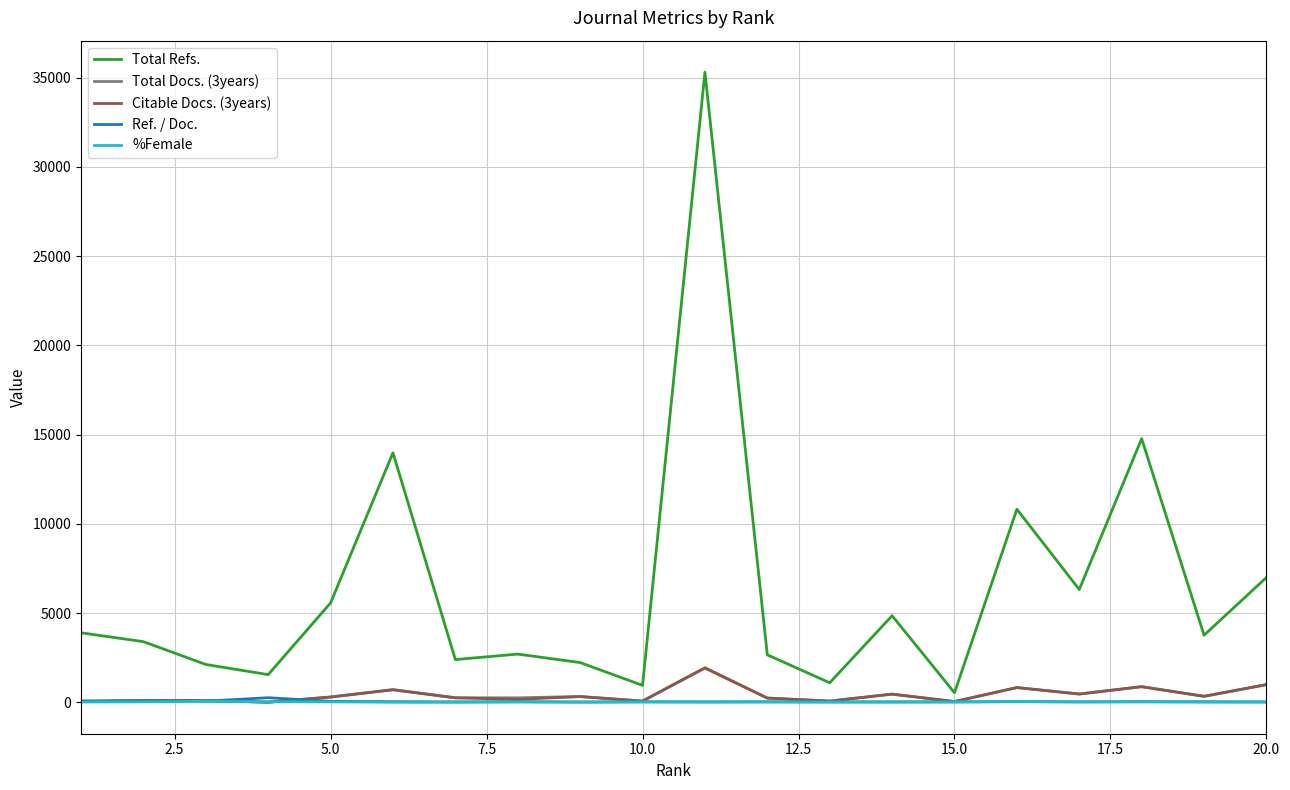

Which series has the largest total across all categories?

Total Refs.